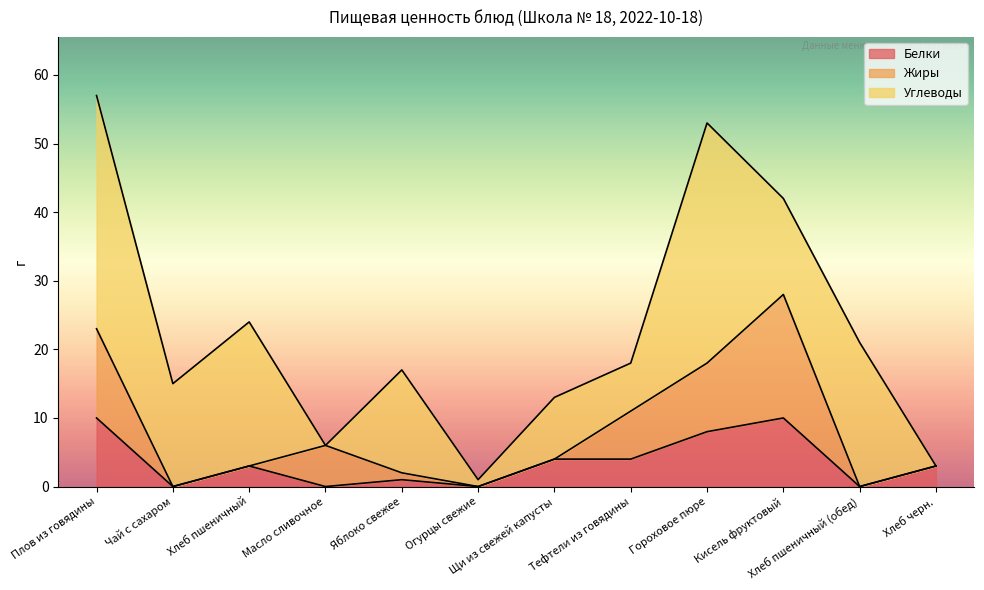

How many values in Жиры are above zero?

6